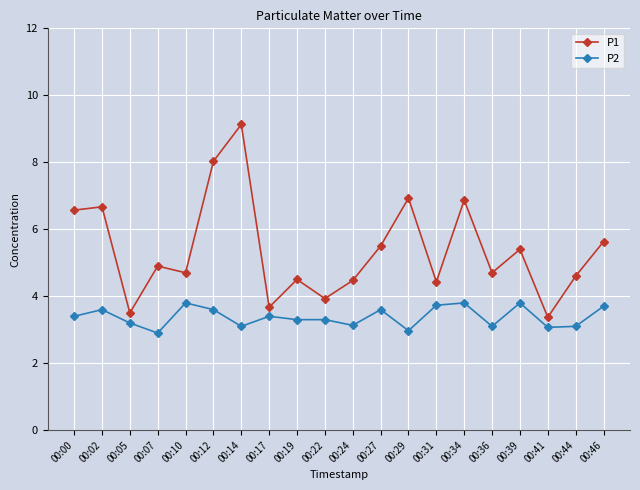

At which label does P2 first exceed 3?

00:00